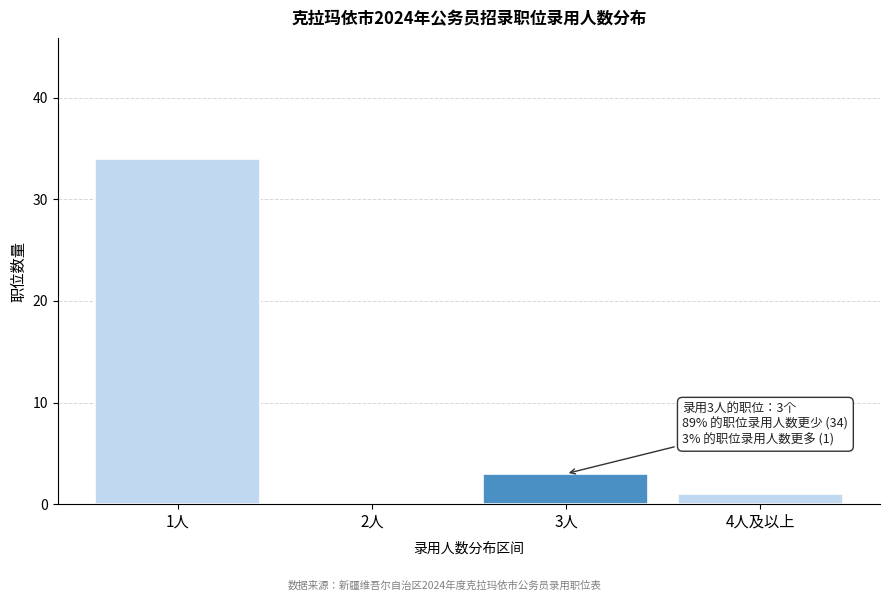

Reading left to right, what are all the values shown in this chart?

1人=34	2人=0	3人=3	4人及以上=1